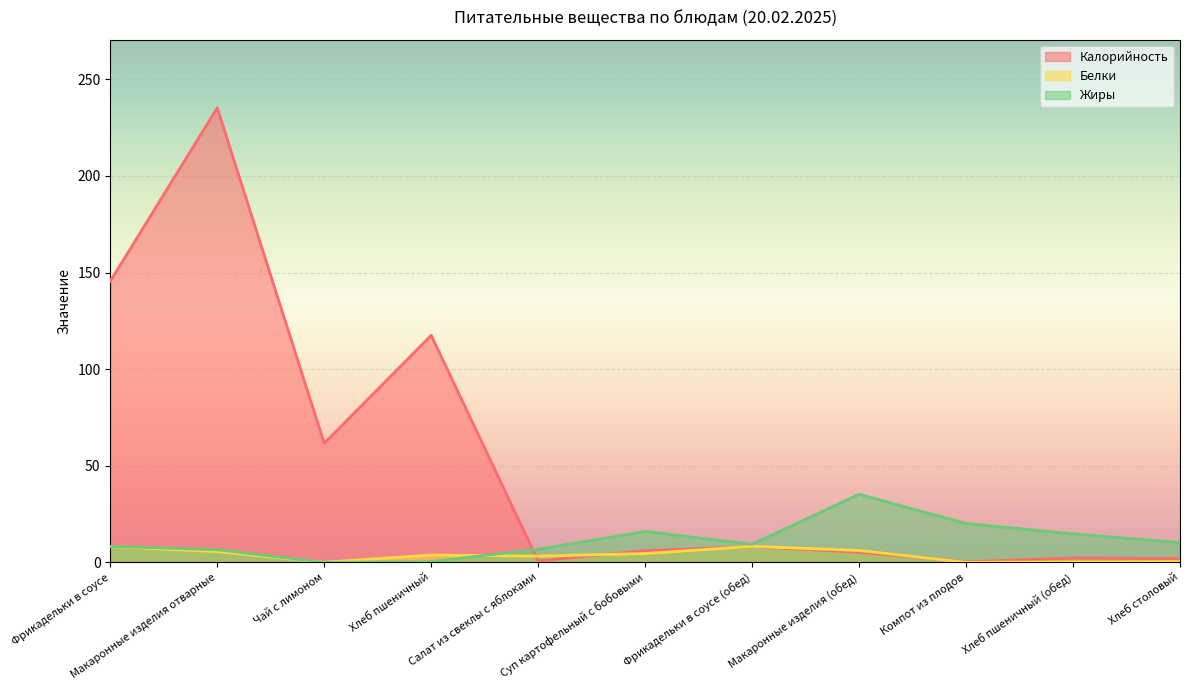

What is the sum of the Калорийность values at Макаронные изделия (обед) and Фрикадельки в соусе (обед)?

13.4